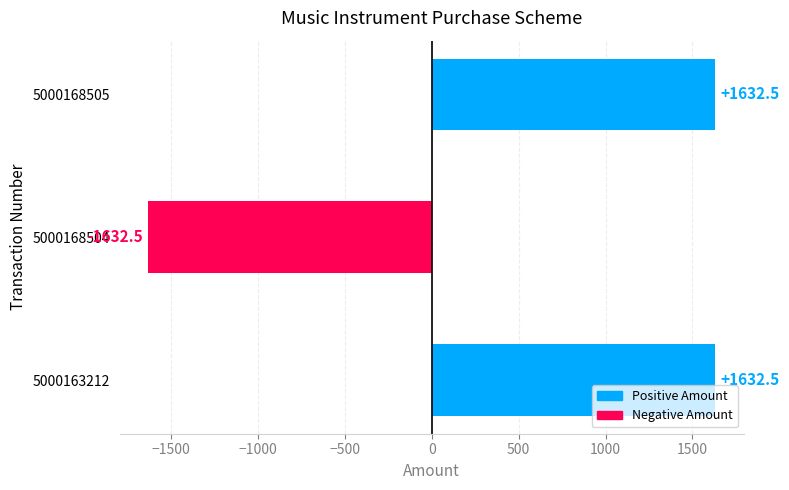

What is the sum of all values?

1632.5